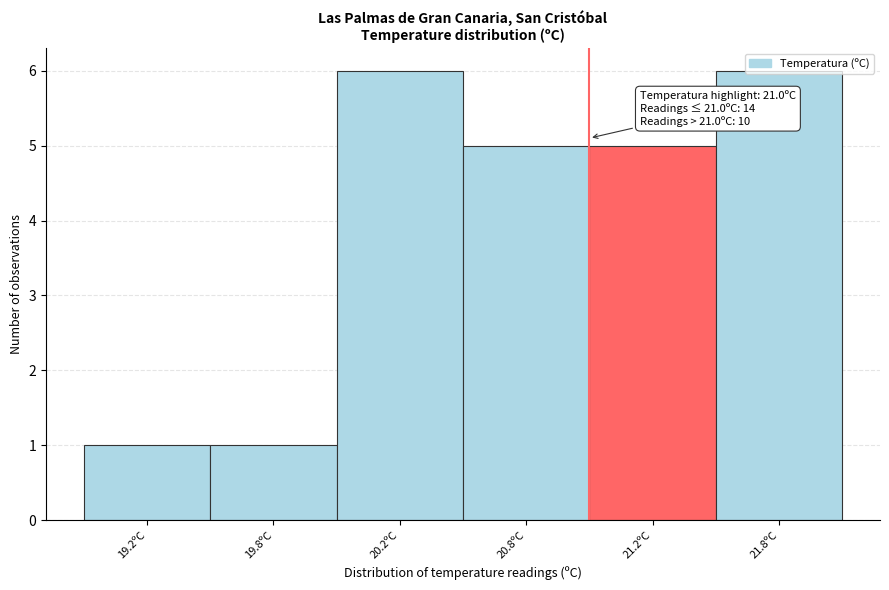

What is the difference between the maximum and minimum values?

5